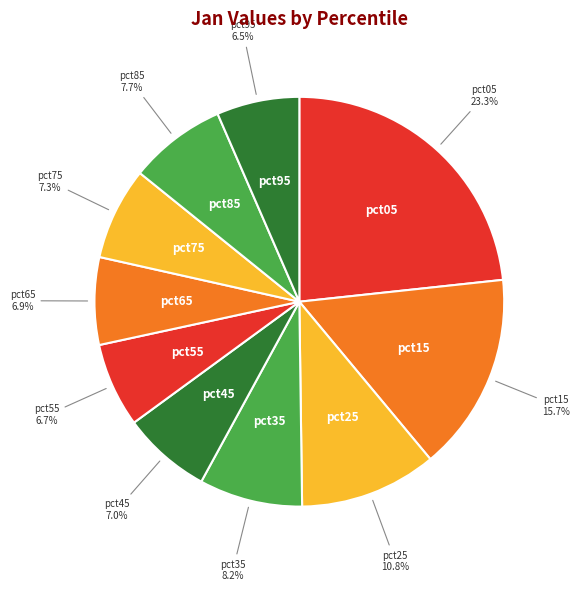

Which has a higher value, pct05 or pct45?

pct05